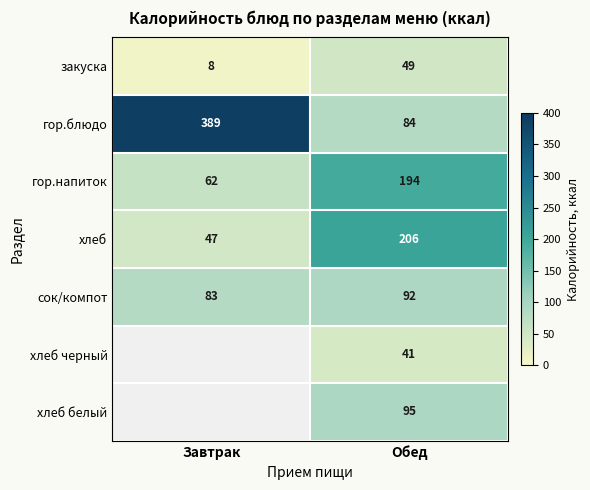

The value of сок/компот at Обед is 60. True or false?

False